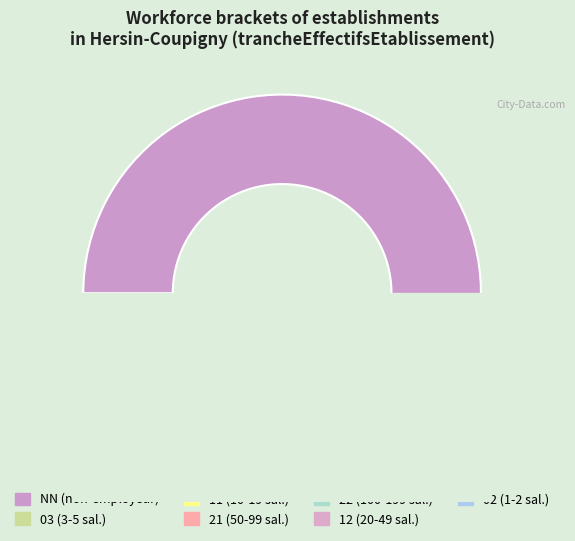

What is the smallest slice in the pie chart?

02